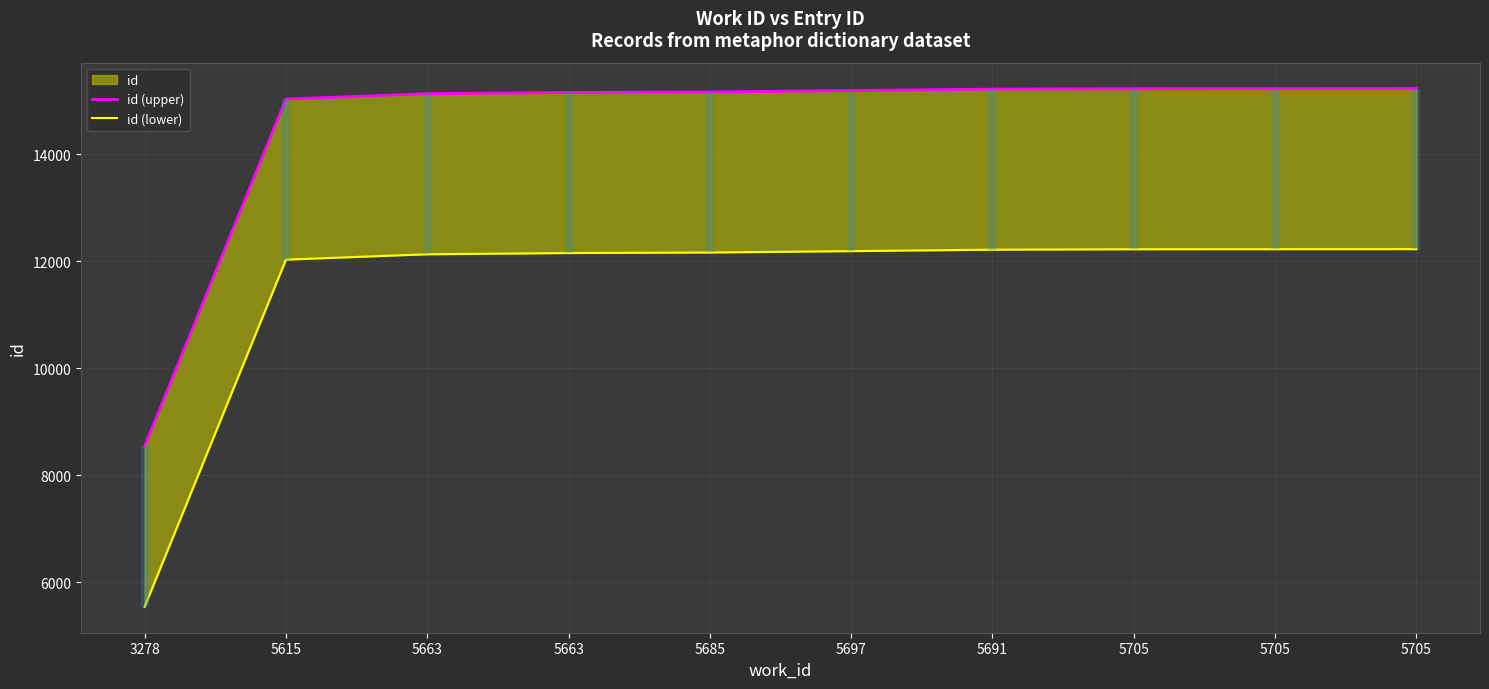

Which series changed the most between 3278 and 5705?

id (upper)